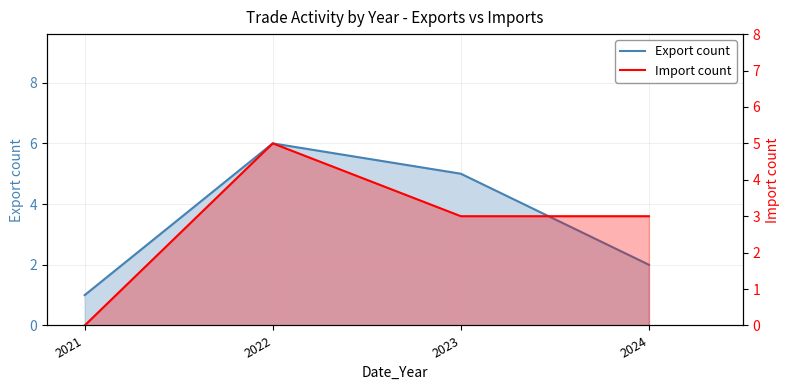

What are all the series names shown in the legend?

Export count, Import count